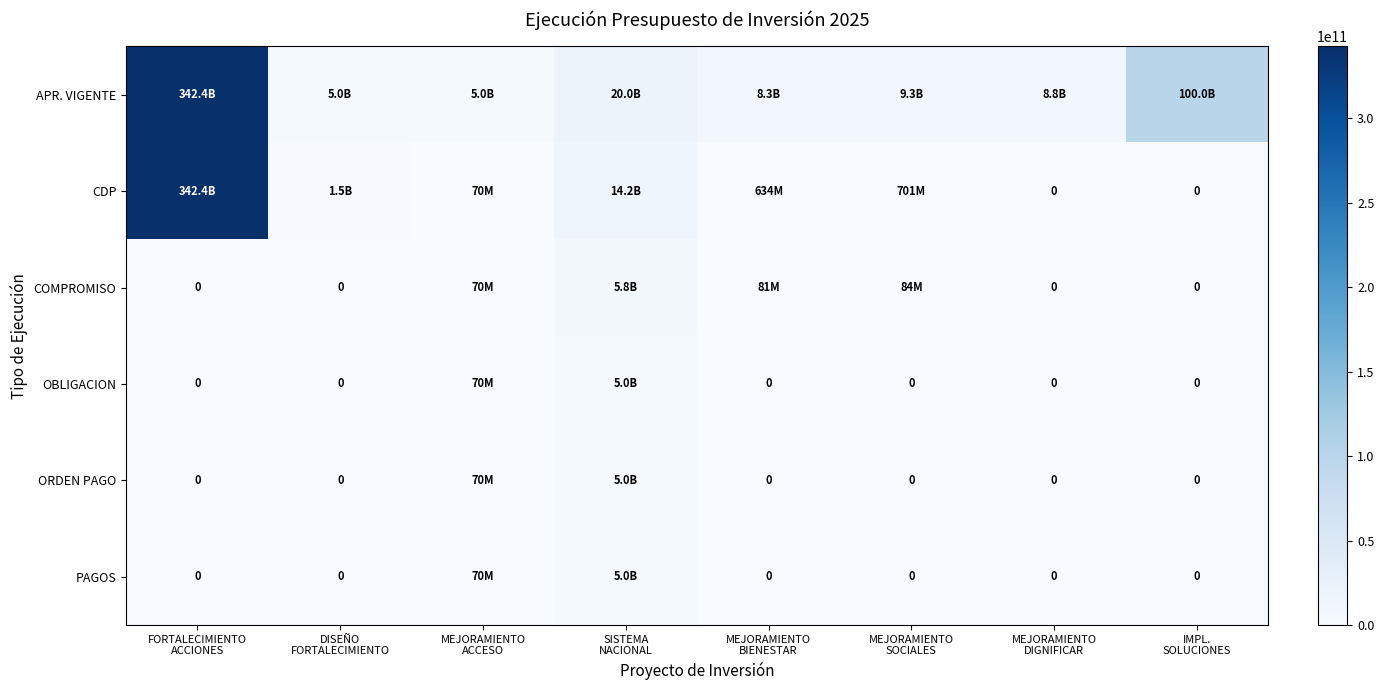

Count the number of data series in this chart.

6